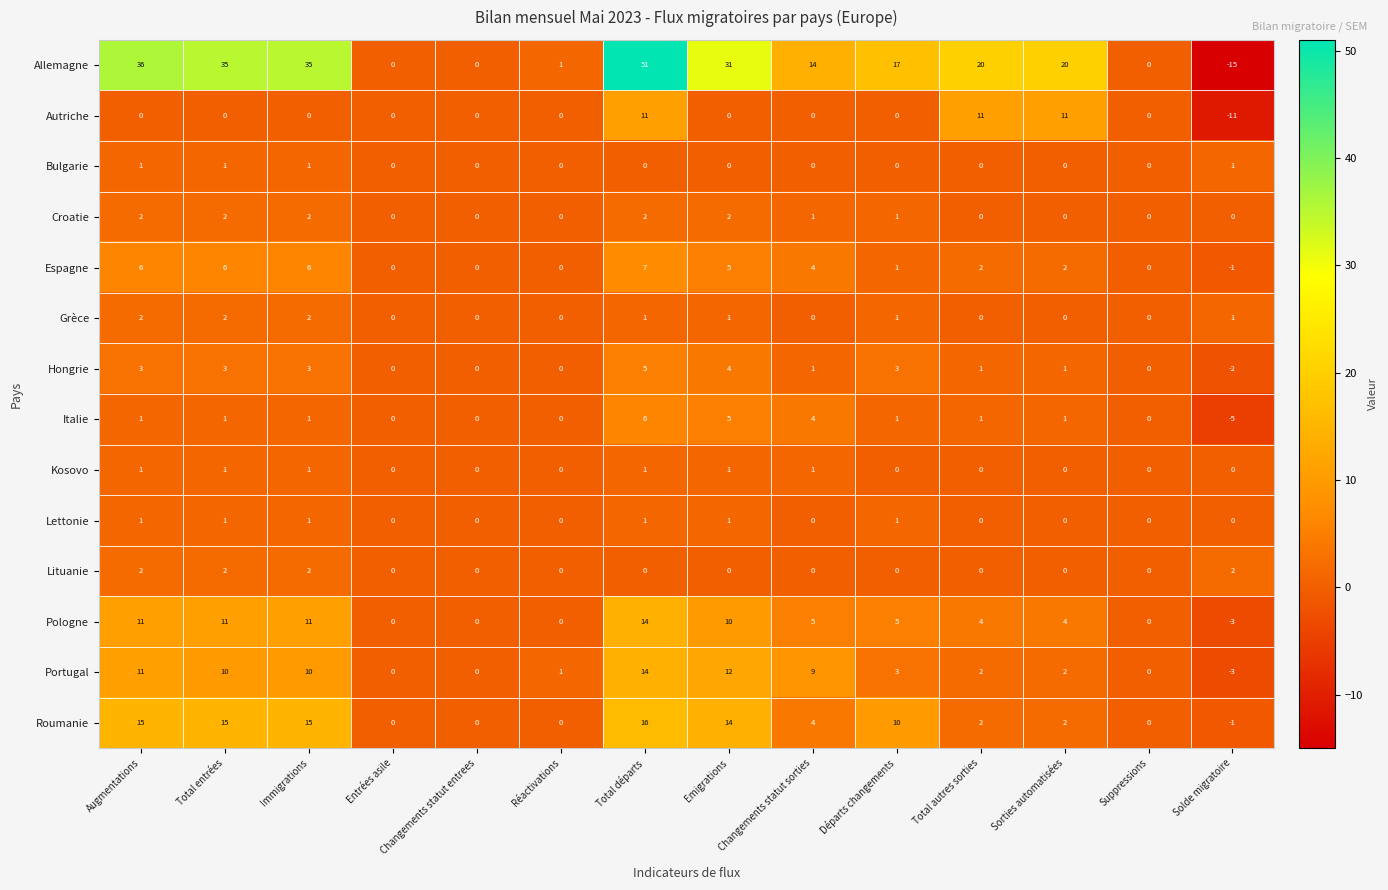

What is the sum of all Lituanie values?

8